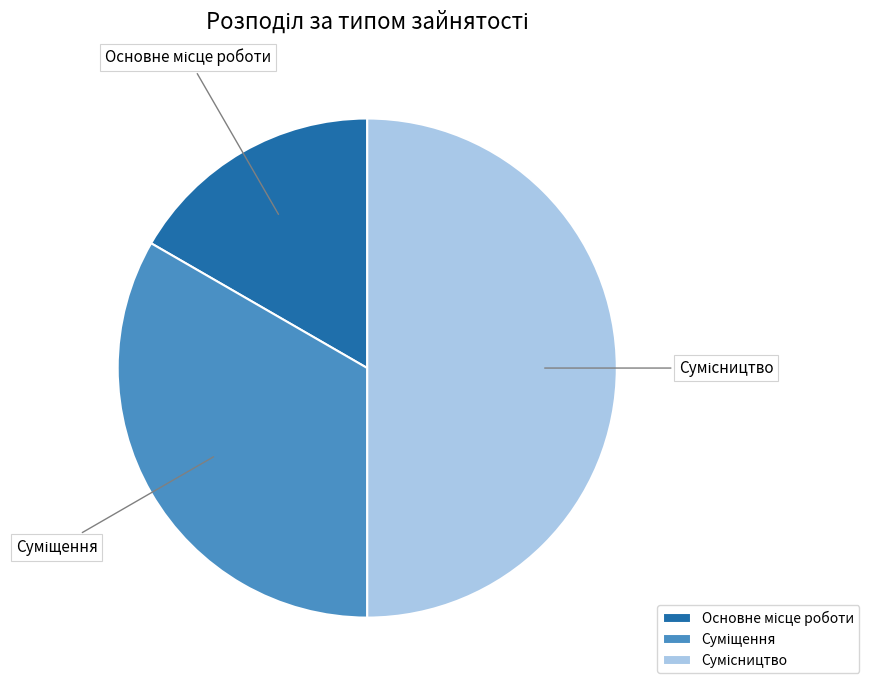

How many segments does this pie chart have?

3